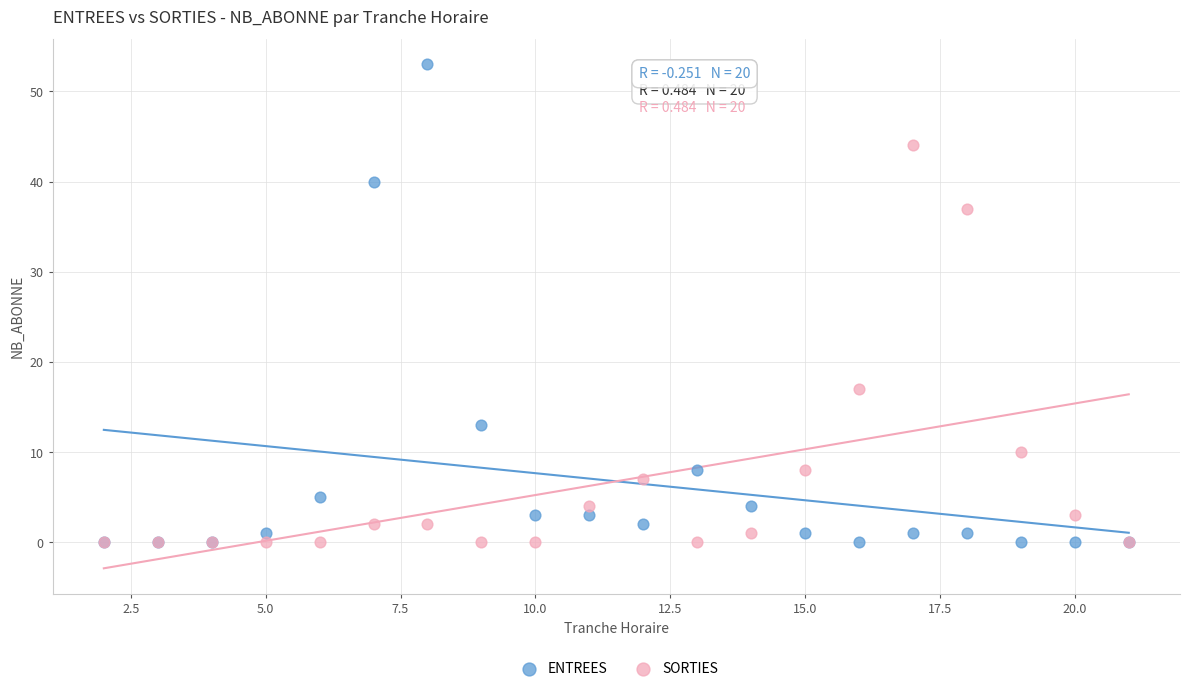

Across all series, what Y value is closest to 26?

17